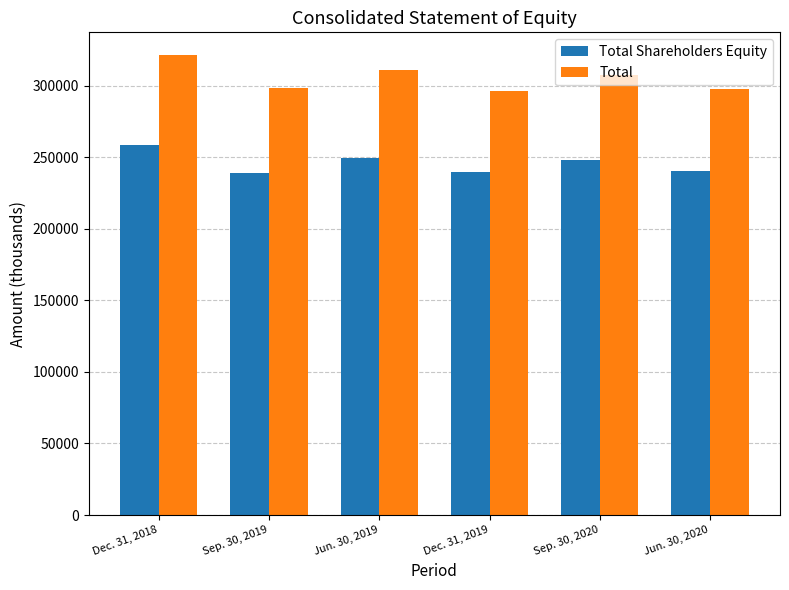

List the labels in order of Total Shareholders Equity value, smallest first.

Sep. 30, 2019, Dec. 31, 2019, Jun. 30, 2020, Sep. 30, 2020, Jun. 30, 2019, Dec. 31, 2018